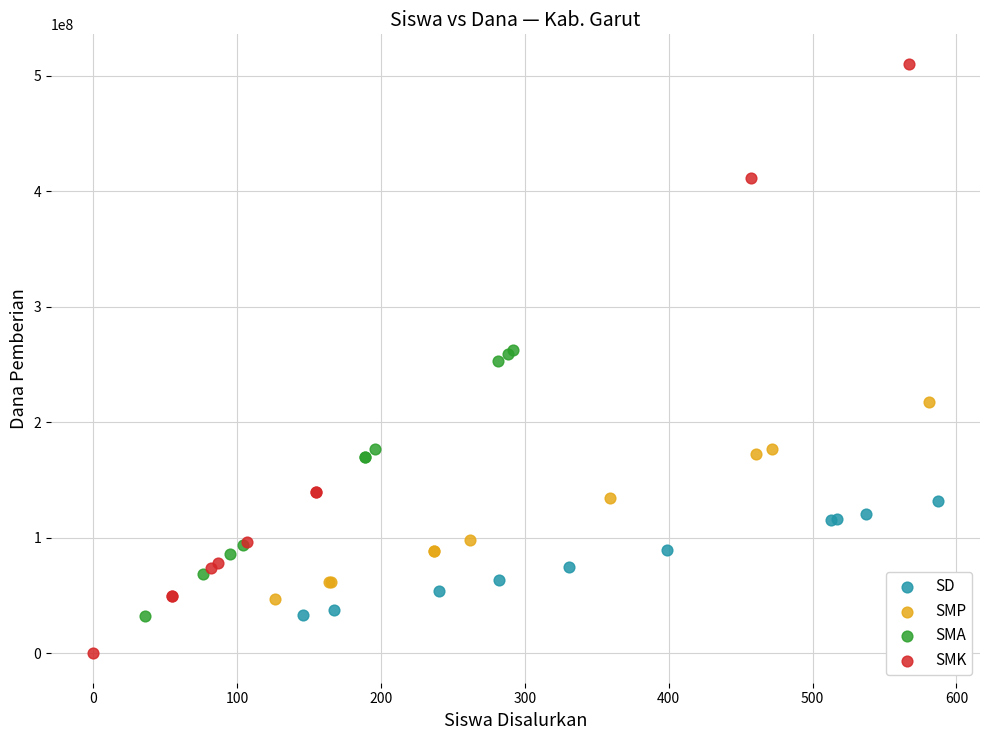

Which series reaches the minimum Y coordinate?

SMK